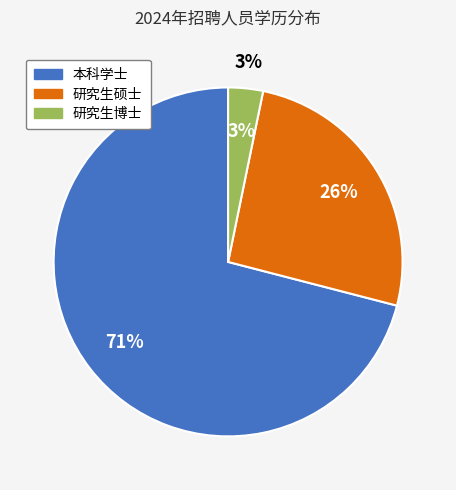

How many slices are in this pie chart?

3